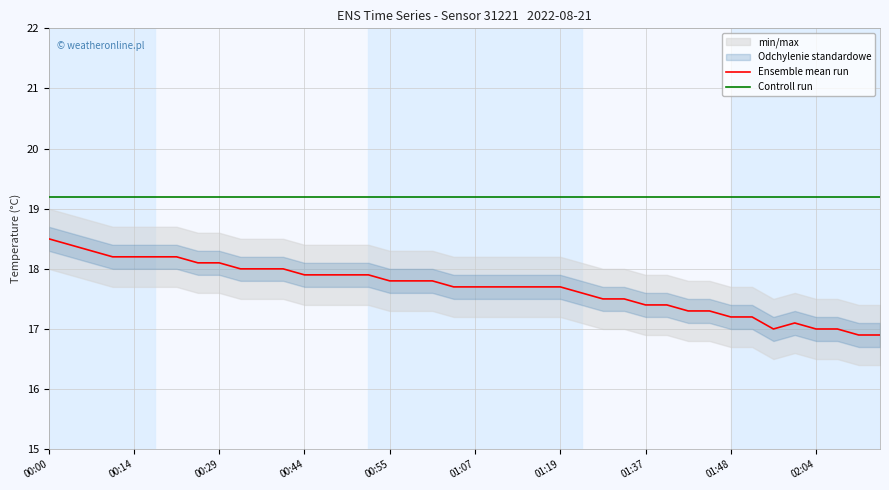

True or false: Controll run and Ensemble mean run cross at least once.

False